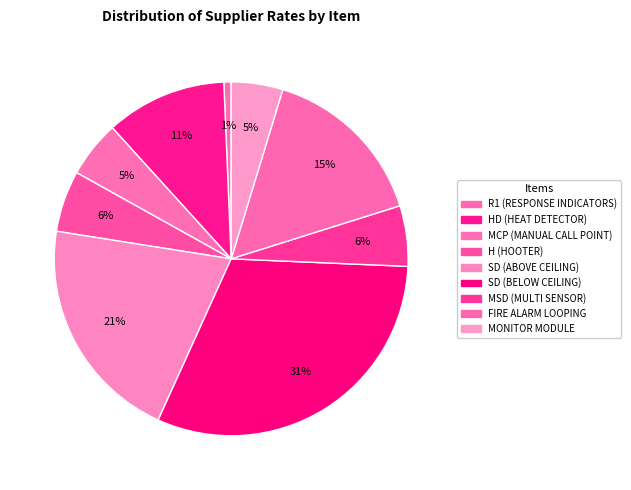

To the nearest percent, what is the difference between the HD (HEAT DETECTOR) and MCP (MANUAL CALL POINT) slice percentages?

6%